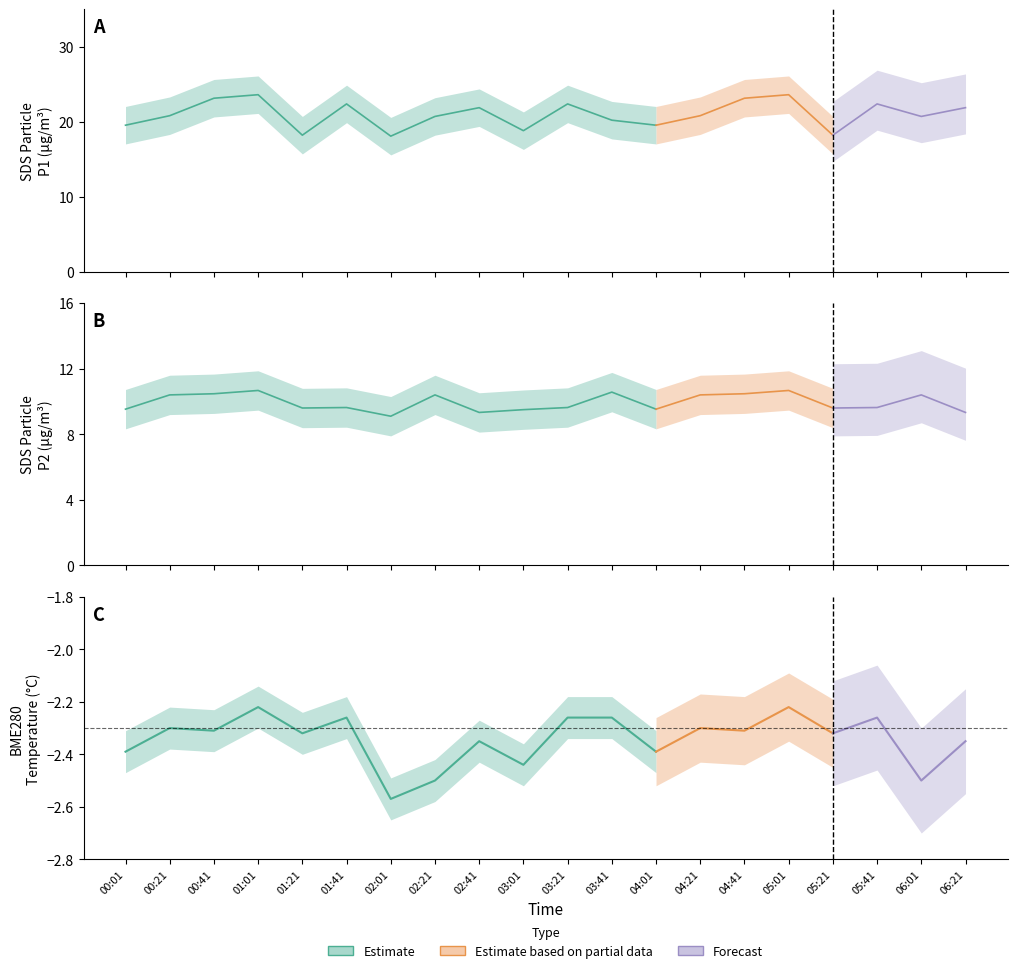

How many distinct data groups are displayed?

3